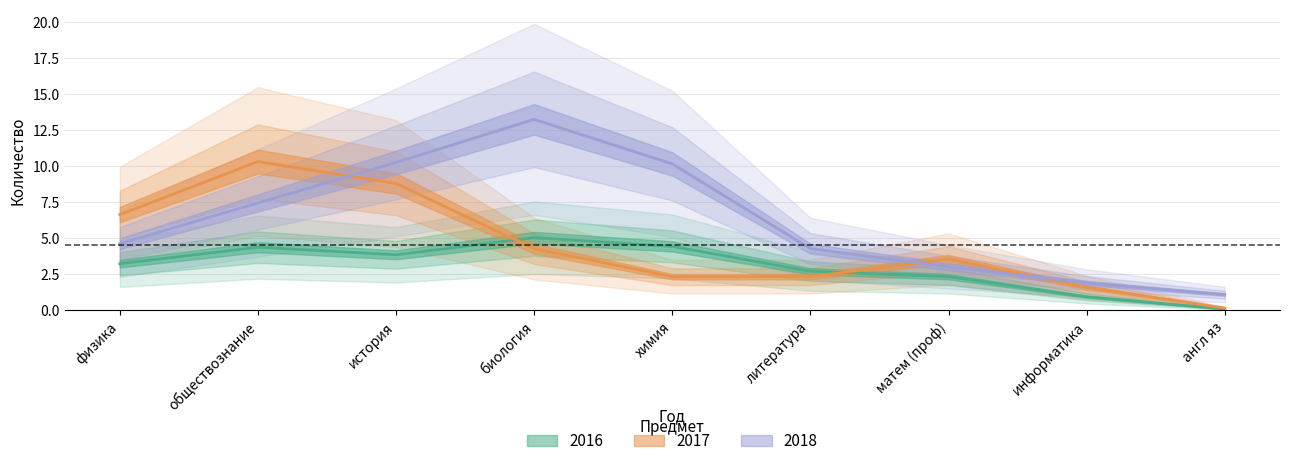

What is the average value of the 2018 series?

6